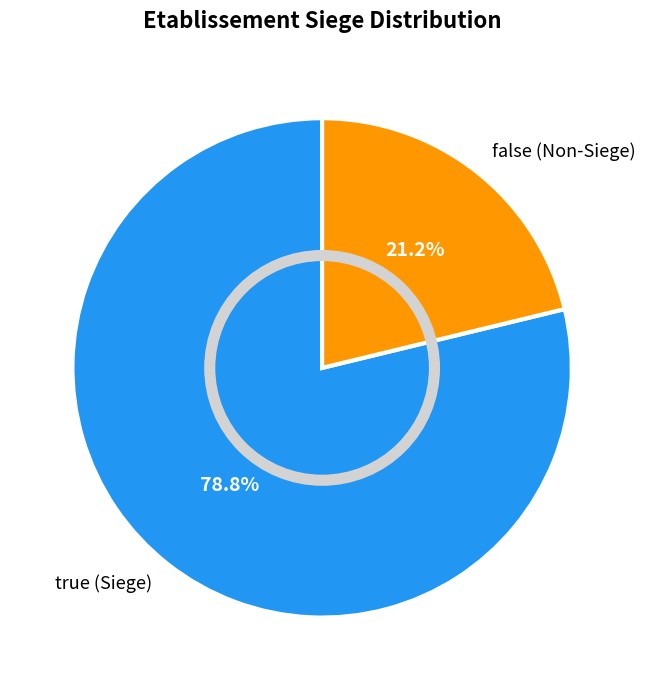

To the nearest percent, what is the average slice percentage?

50%